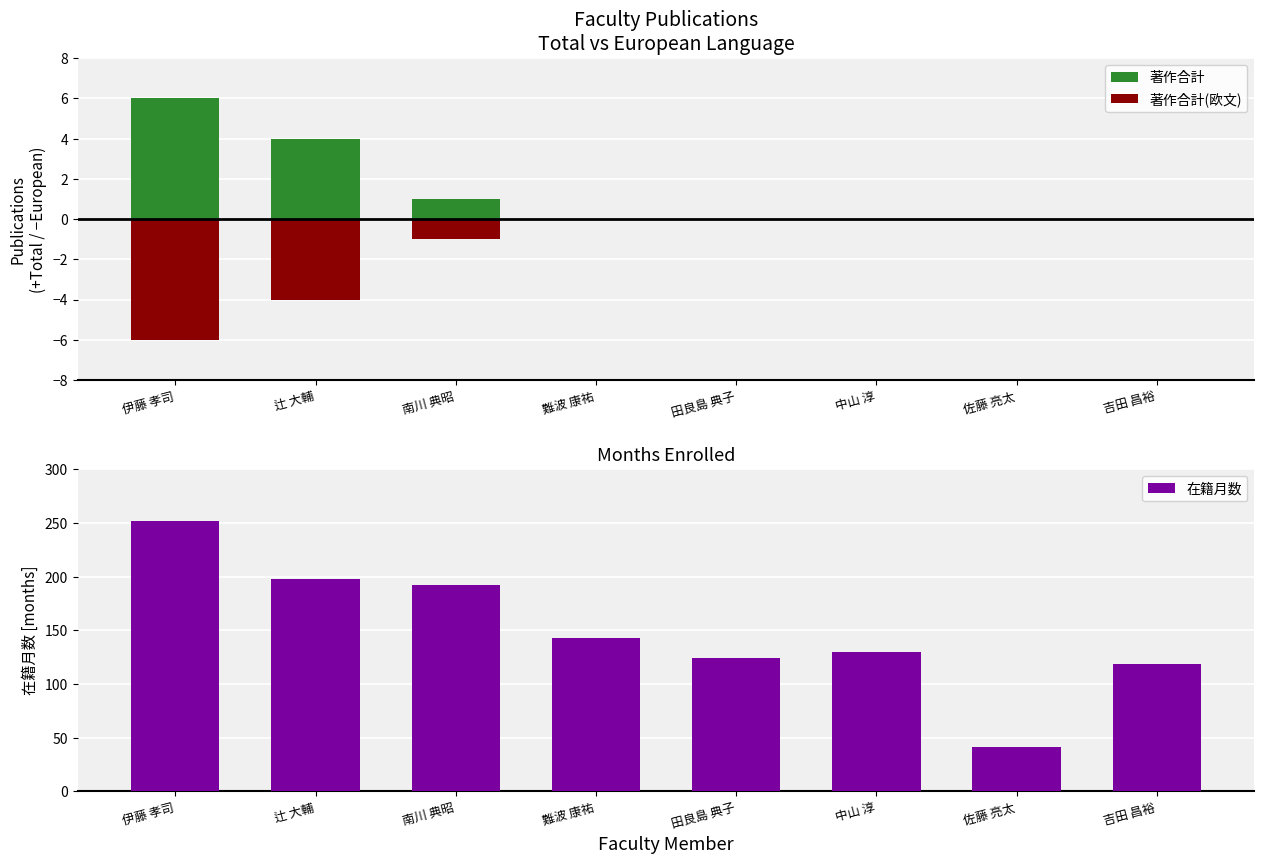

How many categories are shown in the chart?

8